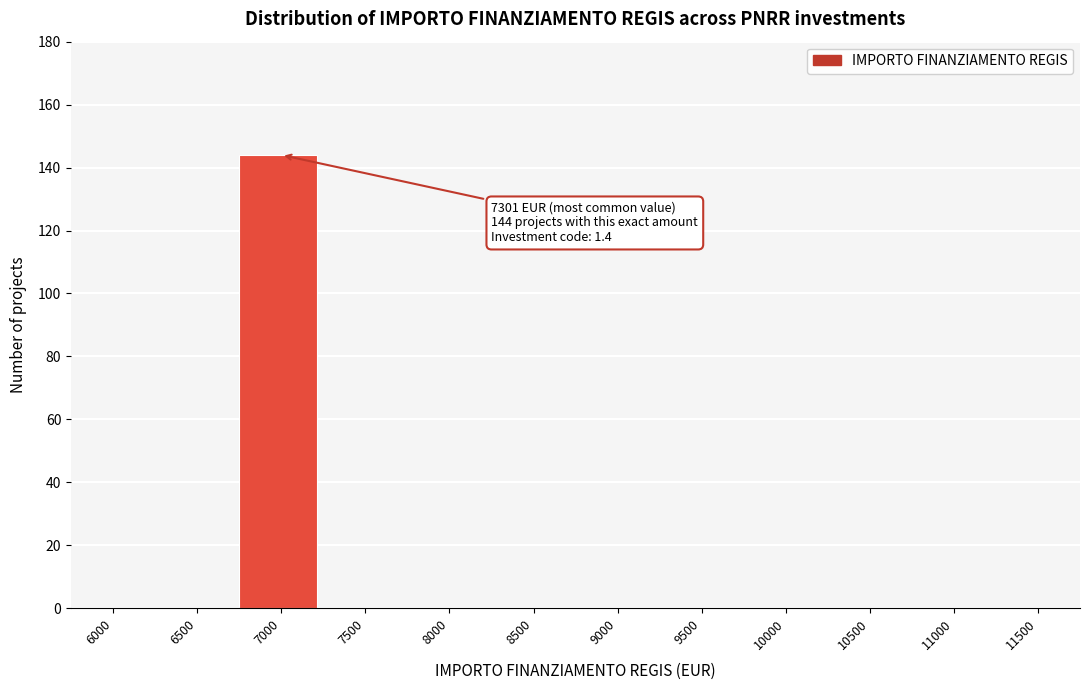

Reading left to right, transcribe all the data shown in this chart.

6000=0	6500=0	7000=144	7500=0	8000=0	8500=0	9000=0	9500=0	10000=0	10500=0	11000=0	11500=0